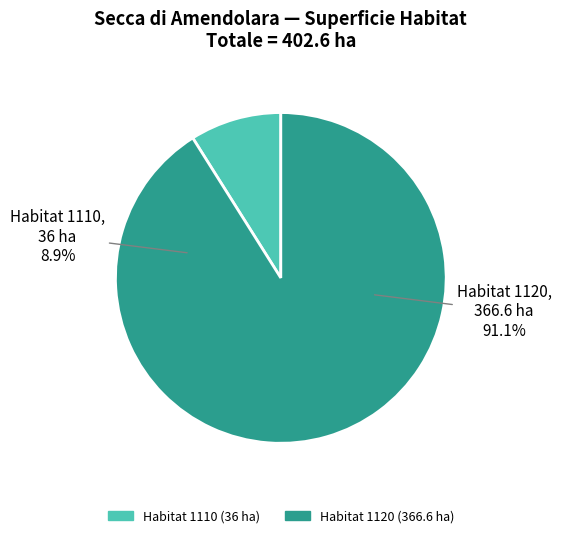

Which slice is the largest?

1120